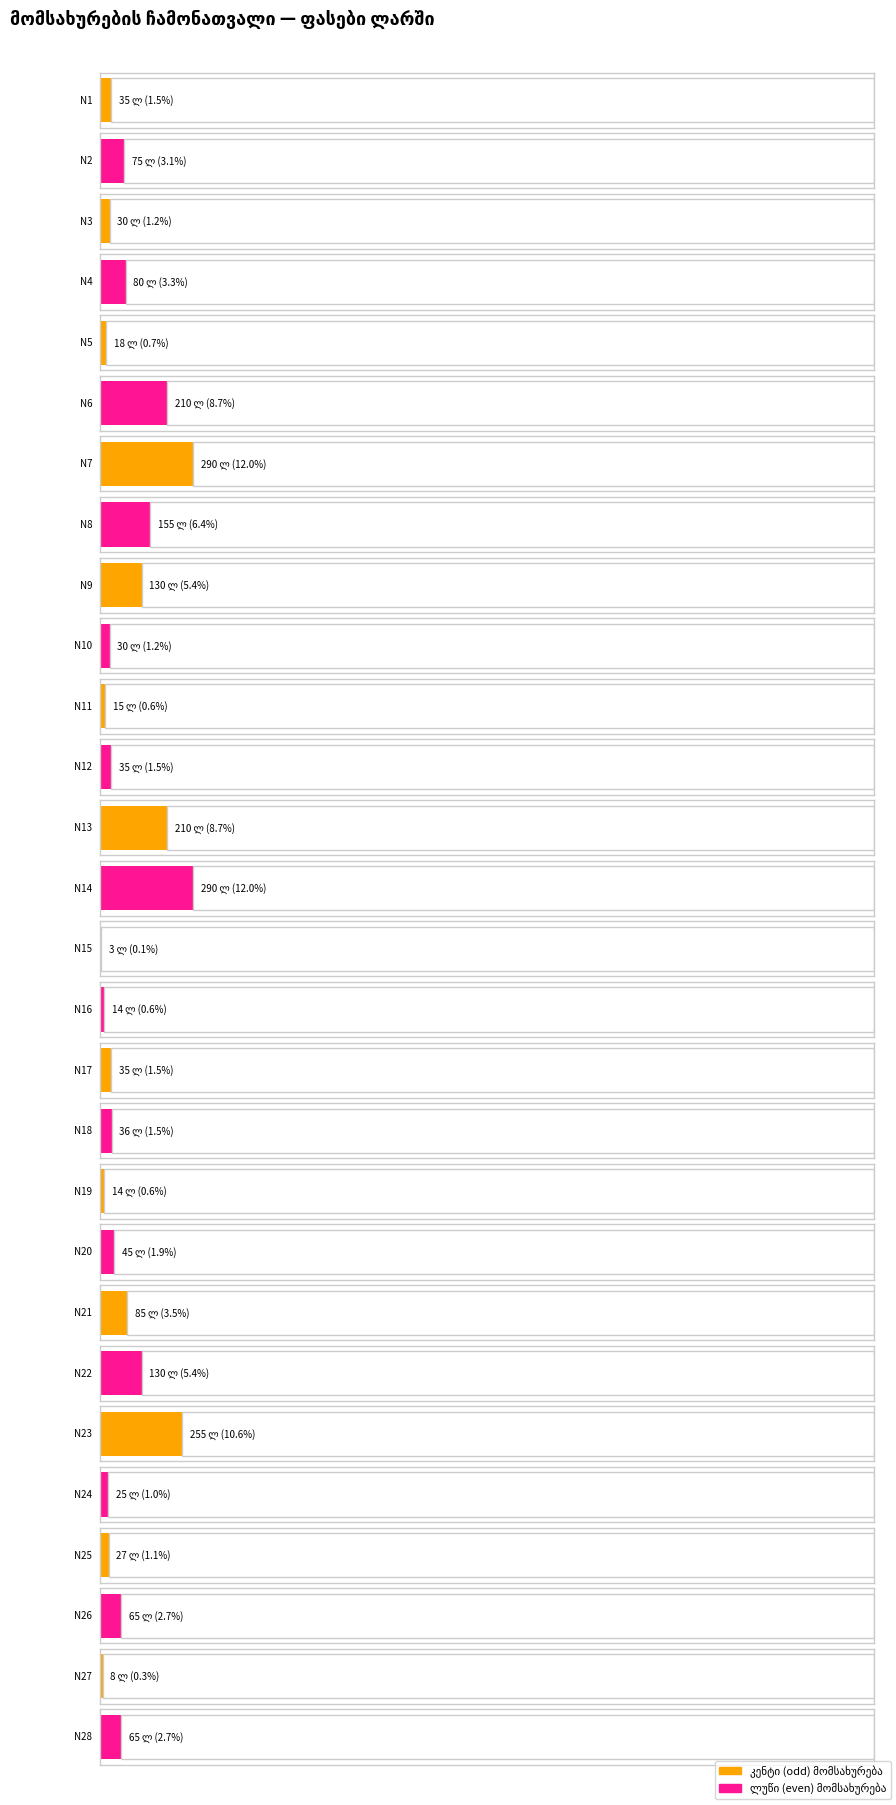

What is the difference between the values at 5 and 24?

7